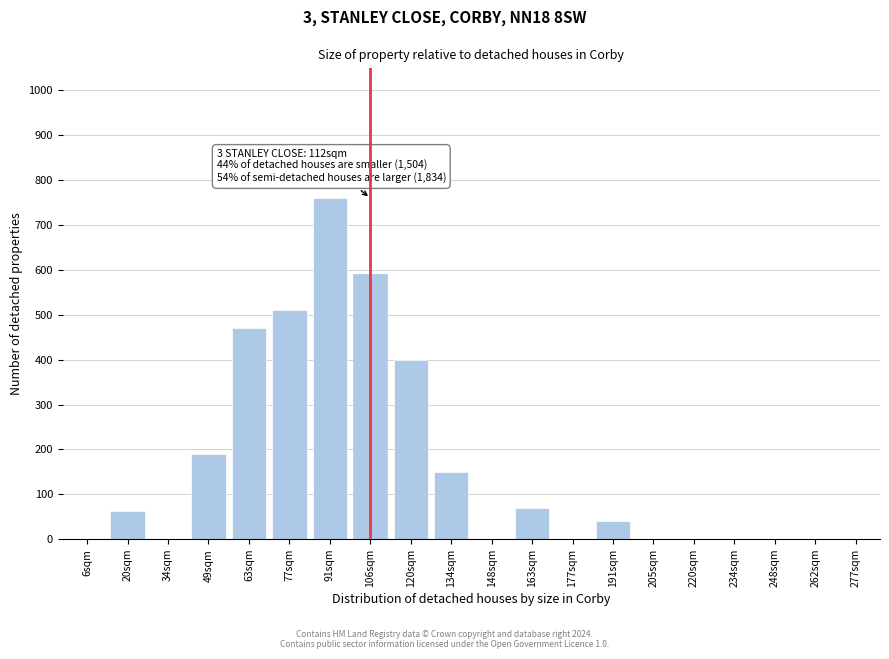

Reading left to right, what are all the values shown in this chart?

6sqm=0	20sqm=62	34sqm=0	49sqm=190	63sqm=470	77sqm=510	91sqm=760	106sqm=590	120sqm=400	134sqm=150	148sqm=0	163sqm=70	177sqm=0	191sqm=40	205sqm=0	220sqm=0	234sqm=0	248sqm=0	262sqm=0	277sqm=0